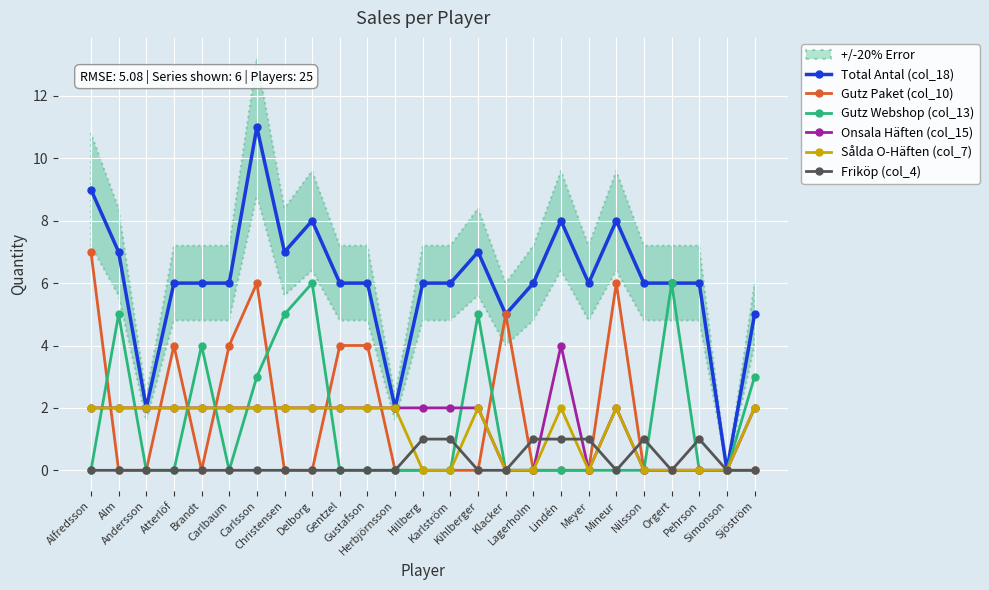

What is the approximate value of Total Antal (col_18) at Brandt, to the nearest 5?

5